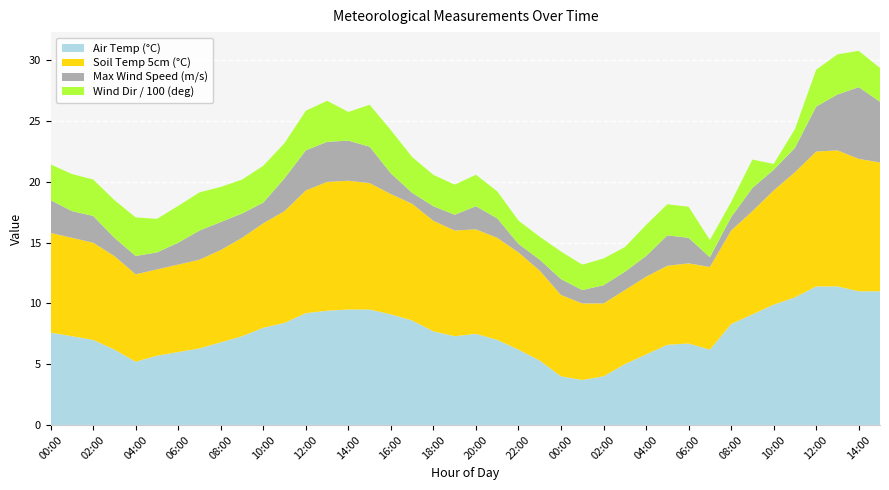

Reading left to right, transcribe all the data shown in this chart.

Air Temp (°C): 7.6	7.3	7.0	6.2	5.2	5.7	6.0	6.3	6.8	7.3	8.0	8.4	9.2	9.4	9.5	9.5	9.1	8.6	7.7	7.3	7.5	7.0	6.2	5.3	4.0	3.7	4.0	5.0	5.8	6.6	6.7	6.2	8.3	9.1	9.9	10.5	11.4	11.4	11.0	11.0
Soil Temp 5cm (°C): 8.2	8.1	8.0	7.7	7.2	7.1	7.2	7.3	7.6	8.1	8.6	9.2	10.1	10.6	10.6	10.4	9.9	9.6	9.1	8.7	8.6	8.4	8.0	7.4	6.7	6.3	6.0	6.1	6.4	6.5	6.6	6.8	7.7	8.5	9.4	10.3	11.1	11.2	10.9	10.6
Max Wind Speed (m/s): 2.7	2.2	2.2	1.5	1.5	1.4	1.8	2.4	2.3	2.0	1.7	2.7	3.3	3.3	3.3	3.0	1.7	0.9	1.2	1.3	1.9	1.6	0.7	0.9	1.3	1.1	1.5	1.5	1.7	2.5	2.1	0.8	1.1	1.9	1.7	2.0	3.7	4.6	5.9	5.0
Wind Dir / 100 (deg): 2.9	3.0	3.0	3.1	3.2	2.8	3.0	3.1	2.9	2.8	3.0	2.9	3.3	3.4	2.4	3.5	3.6	3.0	2.6	2.5	2.6	2.2	1.9	1.9	2.3	2.1	2.2	2.0	2.6	2.6	2.6	1.4	1.2	2.3	0.5	1.6	3.0	3.3	3.0	2.8